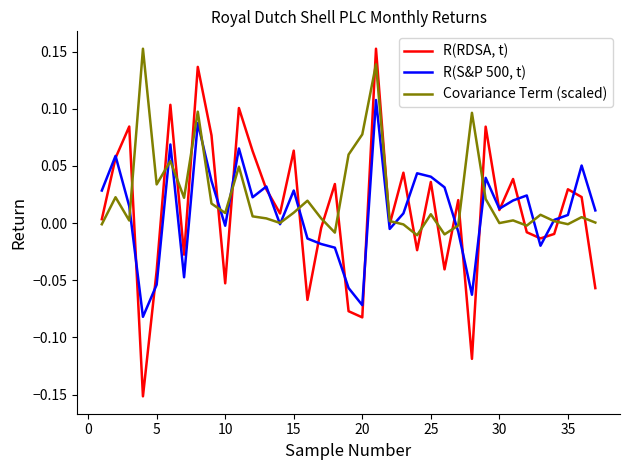

What is the sum of all Covariance Term (scaled) values?

0.9